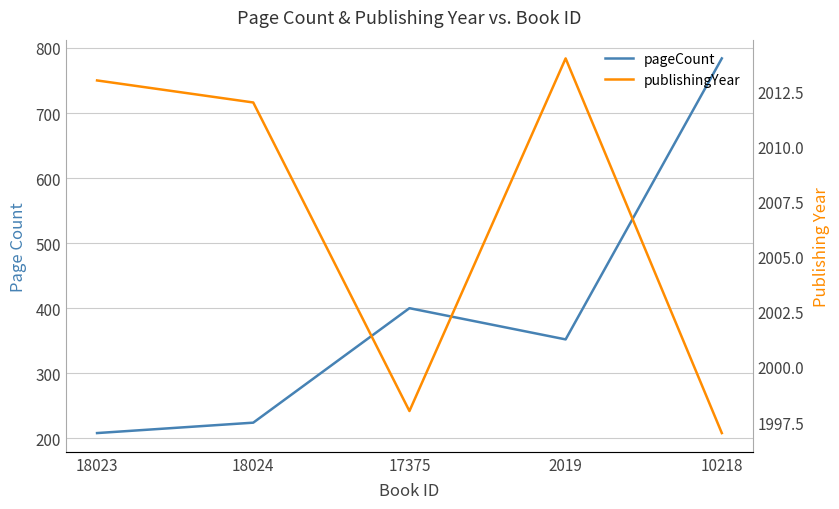

Which series has the largest total across all categories?

publishingYear